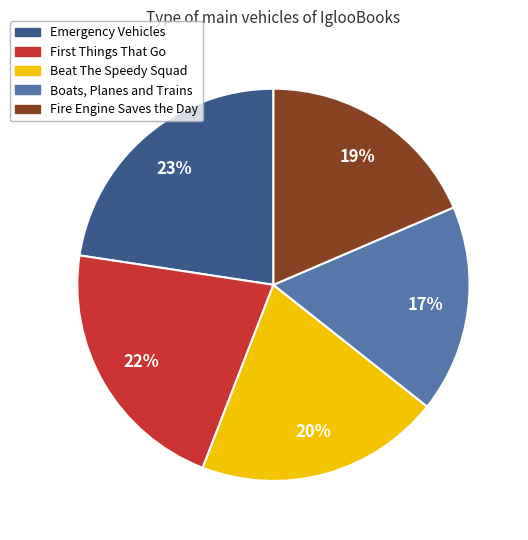

Which slice is the smallest?

Boats, Planes and Trains